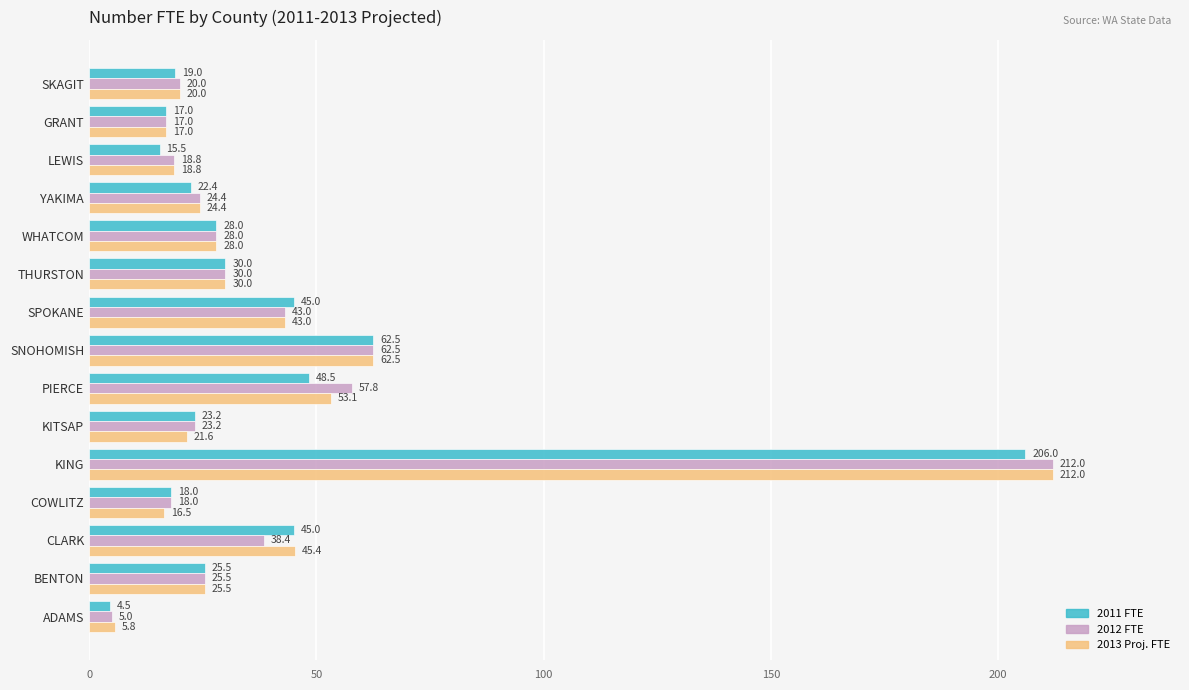

At which category is the sum across all series the highest?

KING